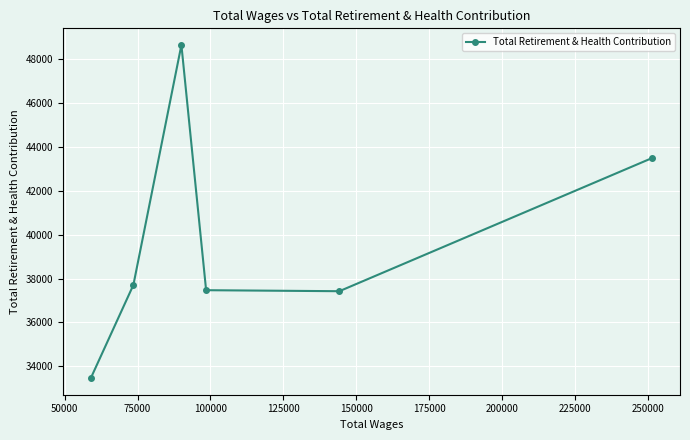

What is the difference between the maximum and minimum values?

15170